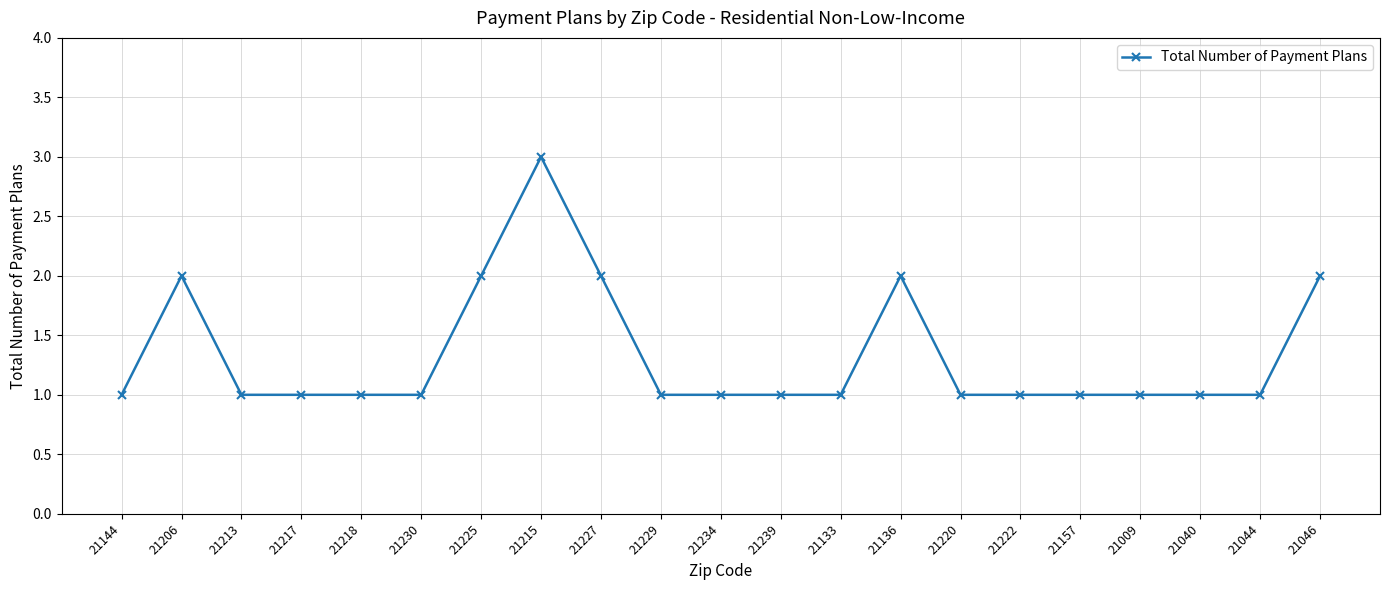

Reading right to left, list all the values displayed in this chart.

21046=2	21044=1	21040=1	21009=1	21157=1	21222=1	21220=1	21136=2	21133=1	21239=1	21234=1	21229=1	21227=2	21215=3	21225=2	21230=1	21218=1	21217=1	21213=1	21206=2	21144=1